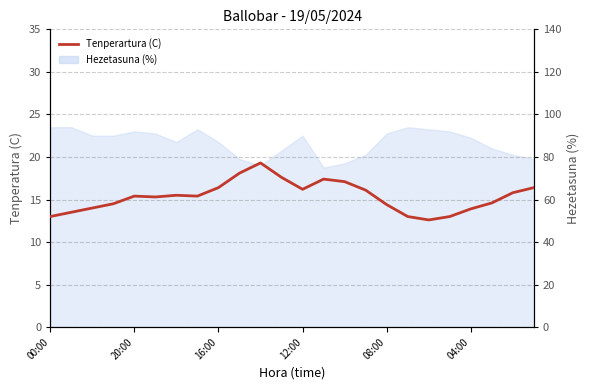

True or false: there are more than 2 points higher than both neighbors.

True